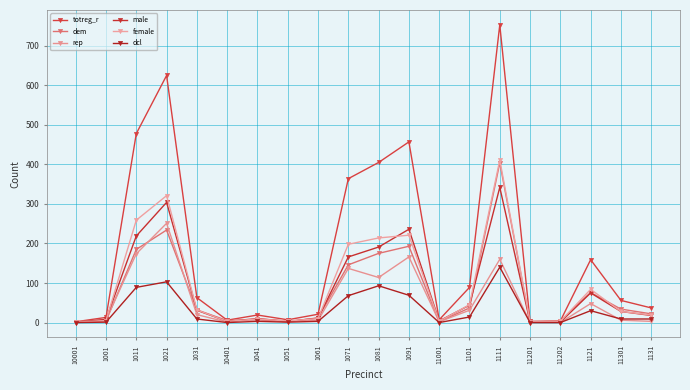

Is it true that rep equals 5 at 1061?

True